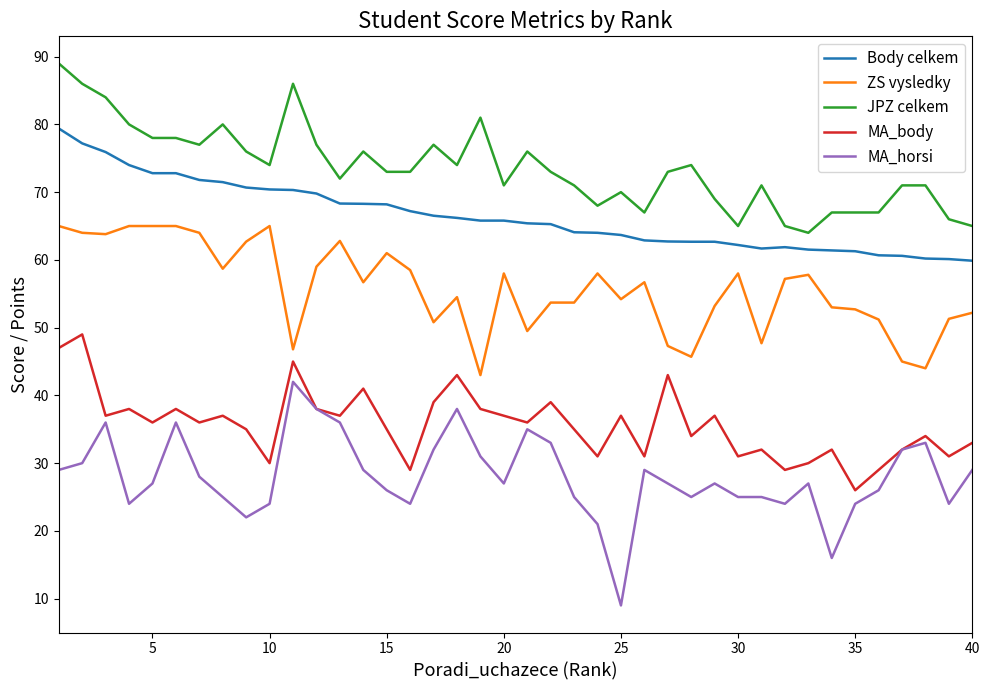

Which series has the largest total across all categories?

JPZ celkem